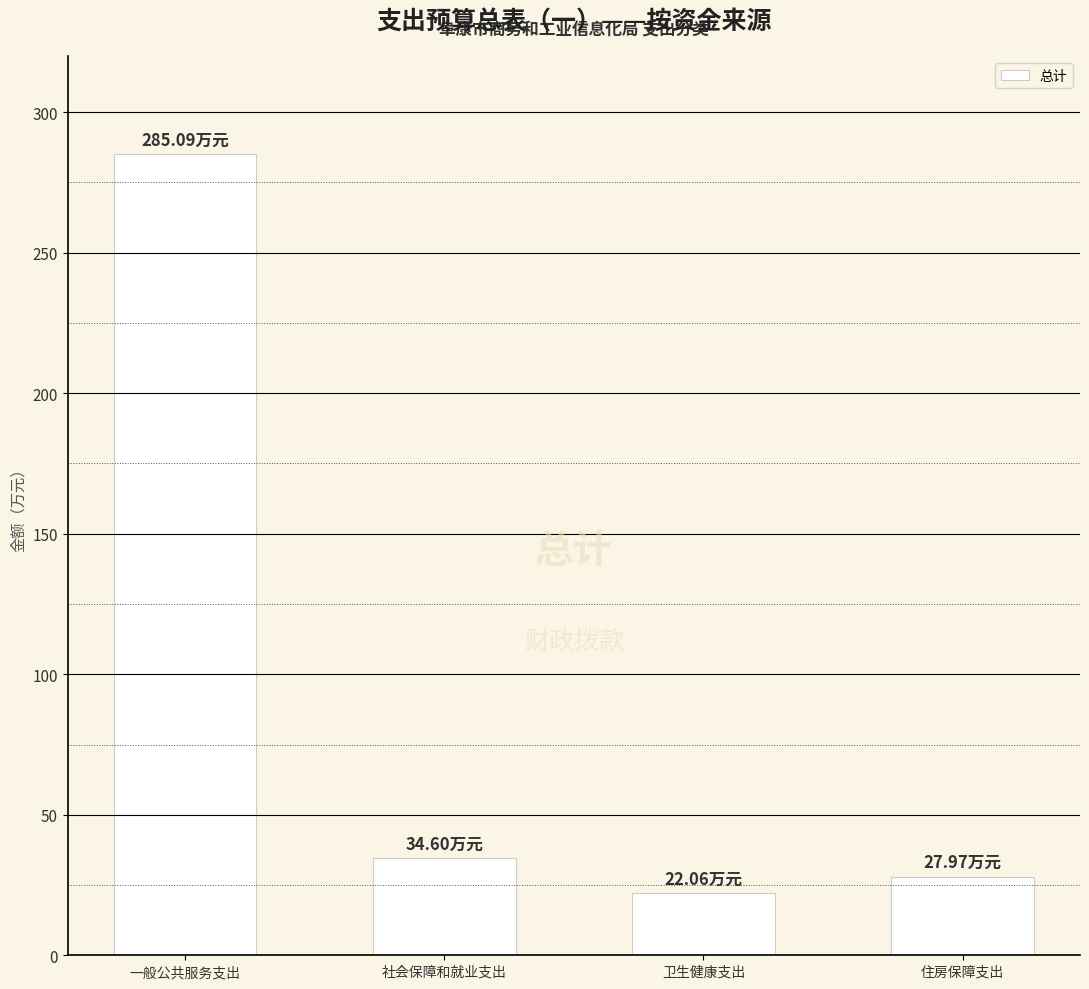

What is the sum of the values at 住房保障支出 and 卫生健康支出?

50.0